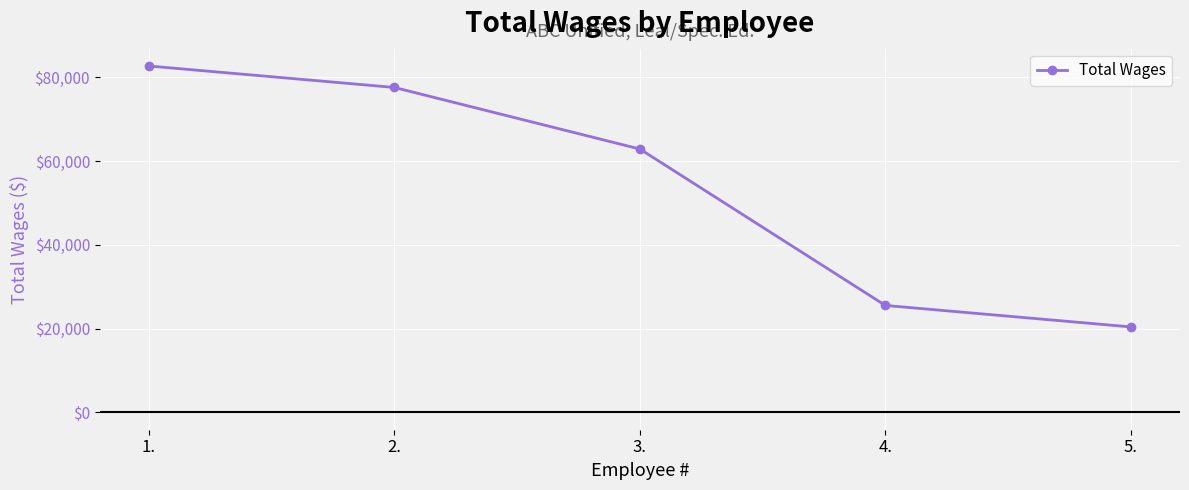

How many values are below 62881?

2